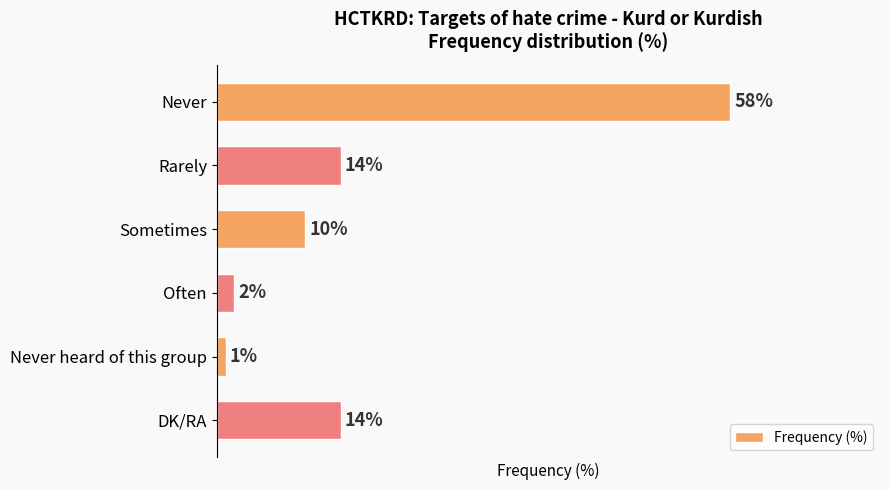

Which has a higher value, Never or Often?

Never